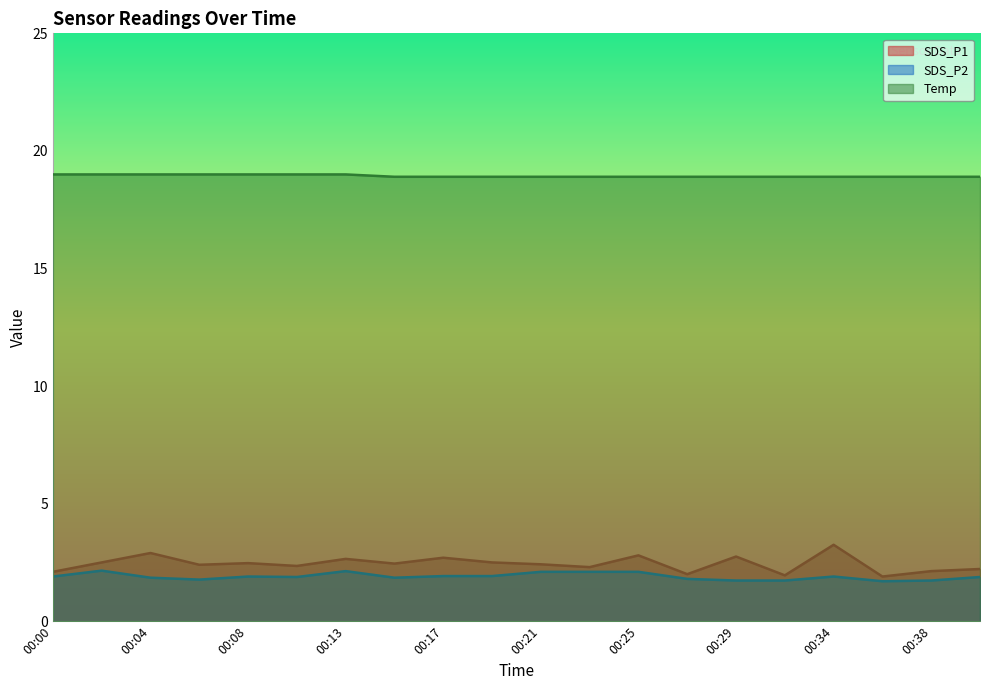

How many data points does each series have?

20